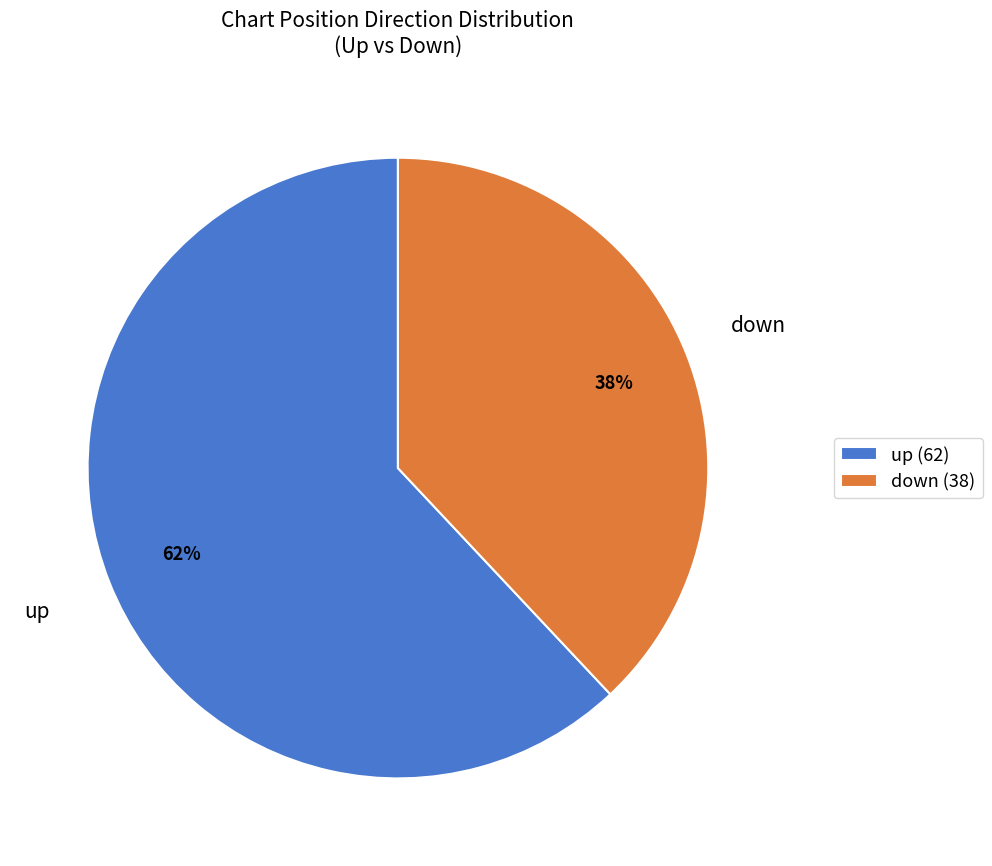

Approximately how many times larger is the value at up compared to down?

1.6